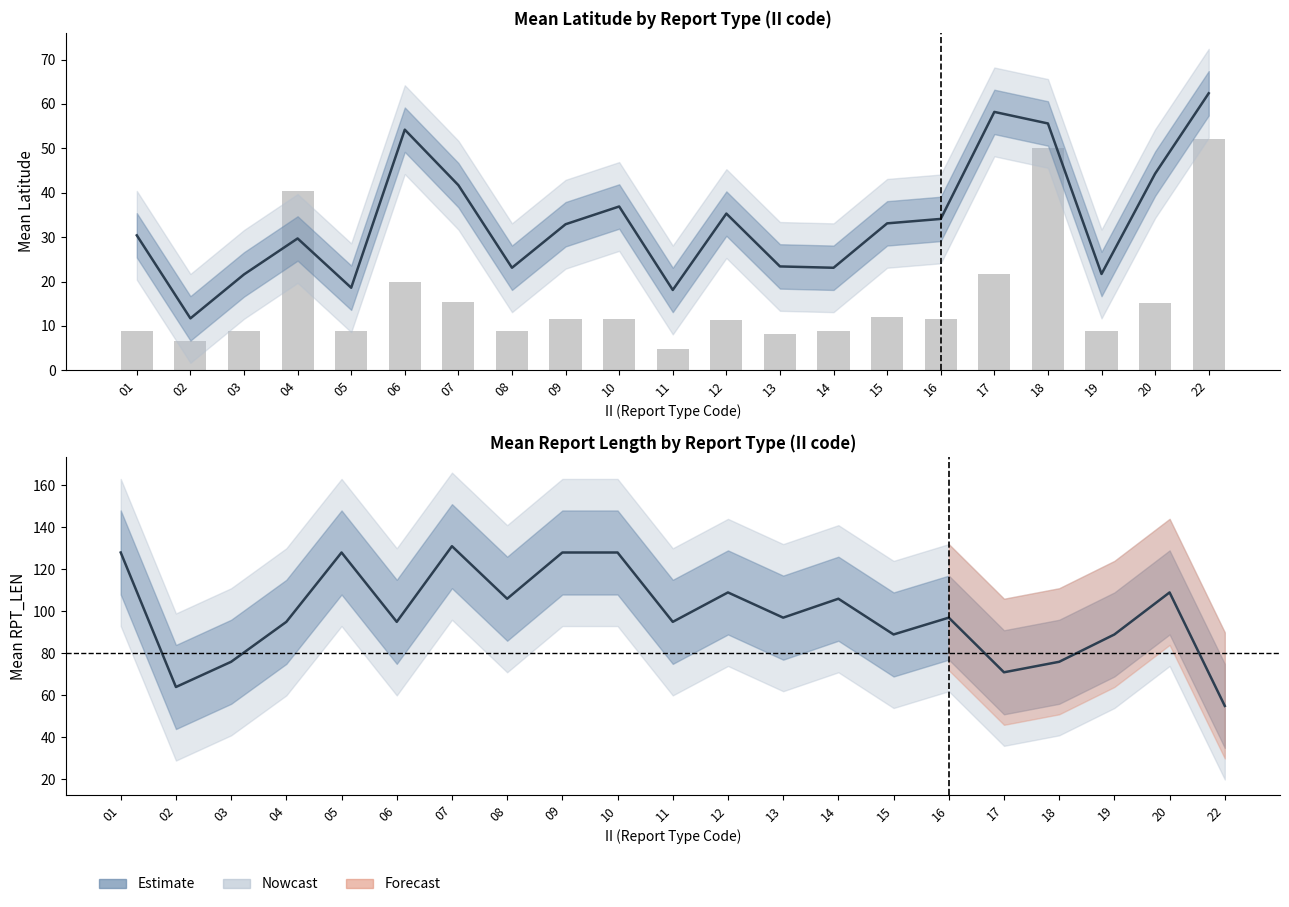

What is the smallest value displayed?

4.7